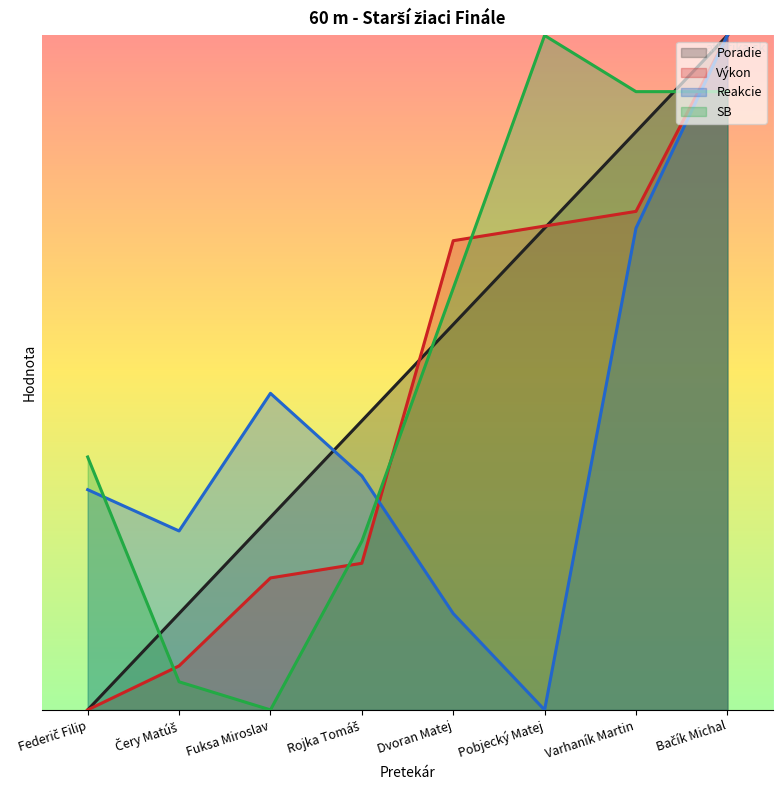

Reading left to right, extract all data points from this chart.

Poradie: Federič Filip=0.0	Čery Matúš=1.4	Fuksa Miroslav=2.9	Rojka Tomáš=4.3	Dvoran Matej=5.7	Pobjecký Matej=7.1	Varhaník Martin=8.6	Bačík Michal=10.0
Výkon: Federič Filip=0.0	Čery Matúš=0.7	Fuksa Miroslav=2.0	Rojka Tomáš=2.2	Dvoran Matej=7.0	Pobjecký Matej=7.2	Varhaník Martin=7.4	Bačík Michal=10.0
Reakcie: Federič Filip=3.3	Čery Matúš=2.7	Fuksa Miroslav=4.7	Rojka Tomáš=3.5	Dvoran Matej=1.4	Pobjecký Matej=0.0	Varhaník Martin=7.1	Bačík Michal=10.0
SB: Federič Filip=3.7	Čery Matúš=0.4	Fuksa Miroslav=0.0	Rojka Tomáš=2.5	Dvoran Matej=6.2	Pobjecký Matej=10.0	Varhaník Martin=9.2	Bačík Michal=9.2